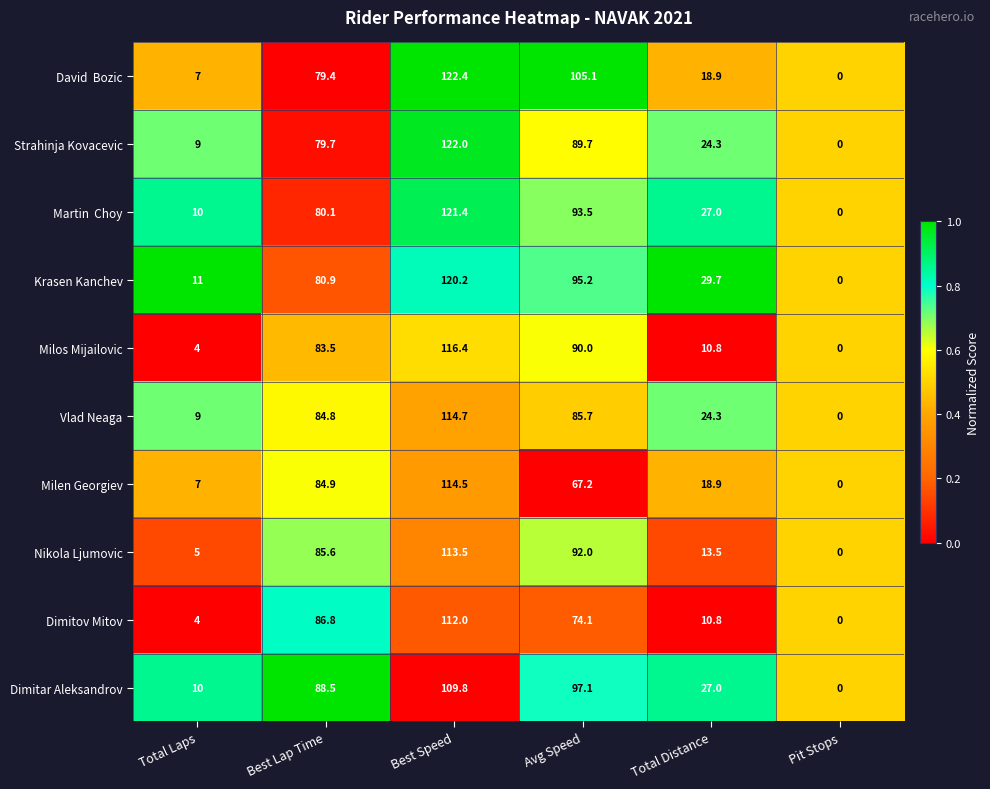

Rank the categories by Krasen Kanchev value from lowest to highest.

Pit Stops, Total Laps, Total Distance, Best Lap Time, Avg Speed, Best Speed